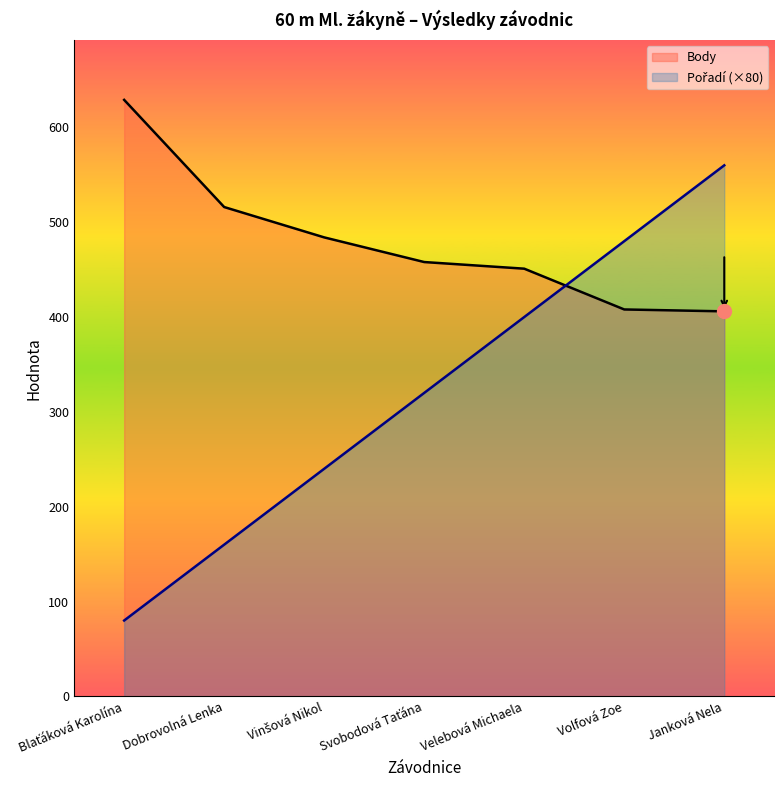

How many values in the Body series exceed 458?

3